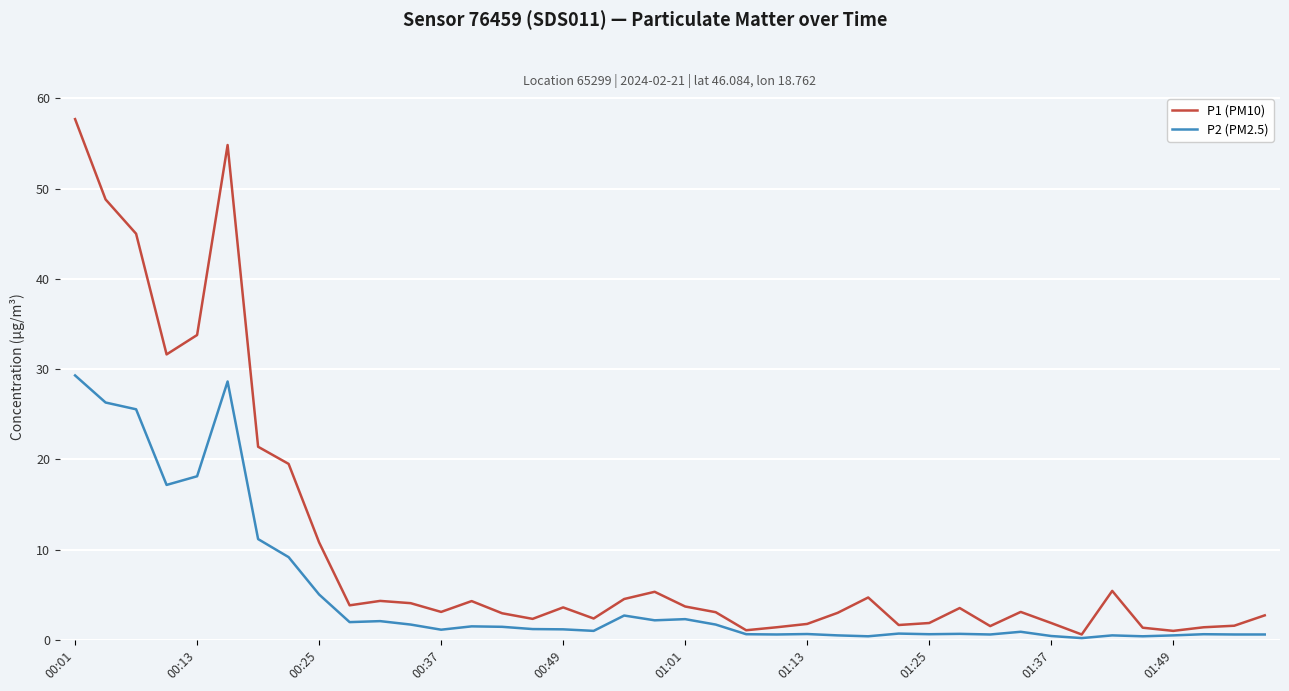

Rank the series by their maximum value, from lowest to highest.

P2 (PM2.5), P1 (PM10)